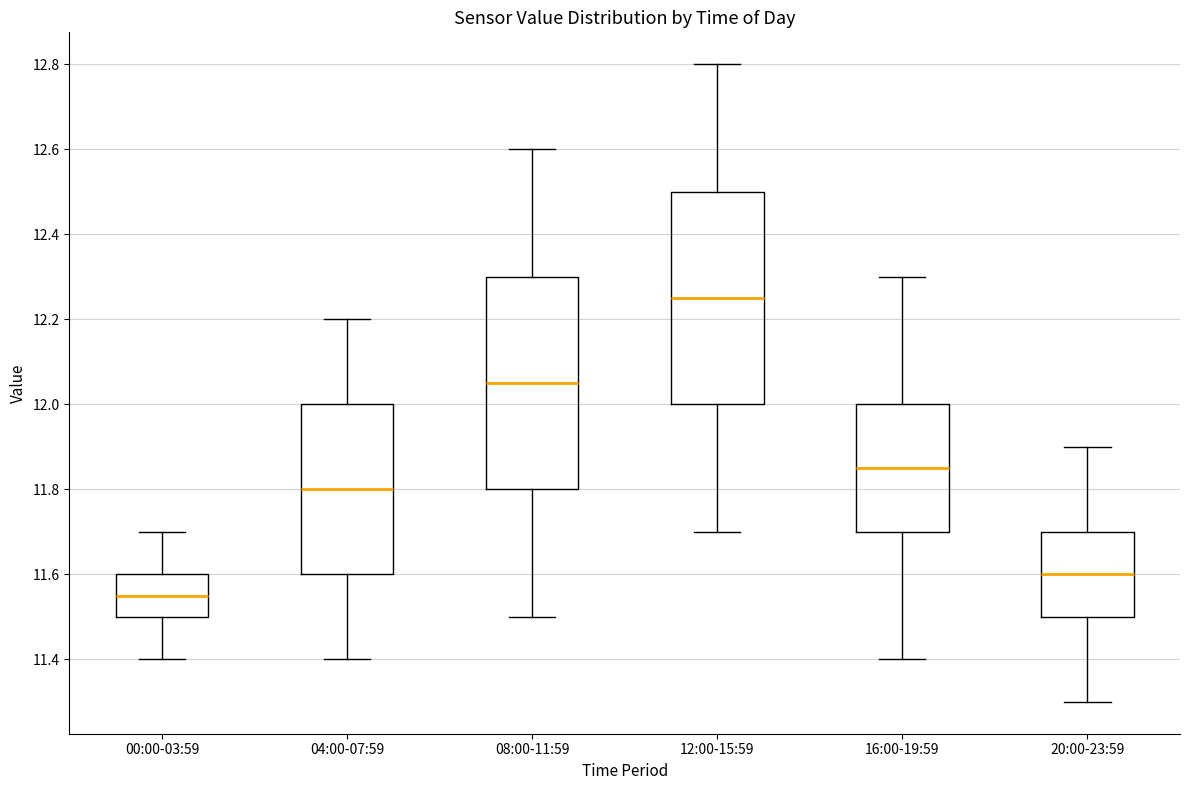

Reading left to right, read every box against the y-axis: the position of its median line, the range the box covers, and the ends of its whiskers. The values are not printed on the chart, so give them approximately, as read against the axis.

00:00-03:59: median 11.56, box 11.50 to 11.60, whiskers 11.40 to 11.70
04:00-07:59: median 11.80, box 11.60 to 12.00, whiskers 11.40 to 12.20
08:00-11:59: median 12.06, box 11.80 to 12.30, whiskers 11.50 to 12.60
12:00-15:59: median 12.26, box 12.00 to 12.50, whiskers 11.70 to 12.80
16:00-19:59: median 11.86, box 11.70 to 12.00, whiskers 11.40 to 12.30
20:00-23:59: median 11.60, box 11.50 to 11.70, whiskers 11.30 to 11.90